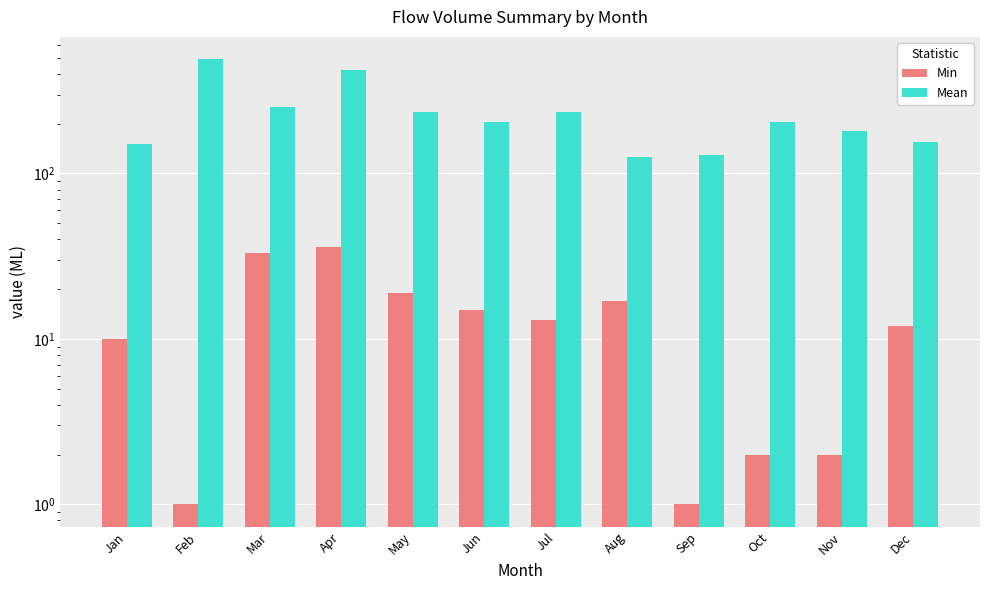

Which series has the widest spread of values?

Mean